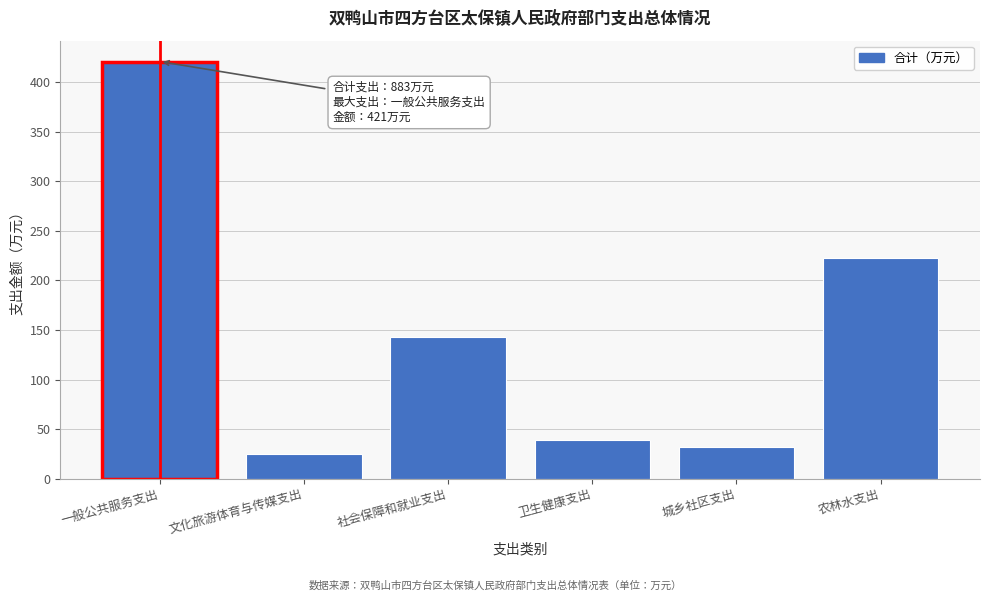

Reading right to left, what are all the values shown in this chart?

223	32	39	143	25	421